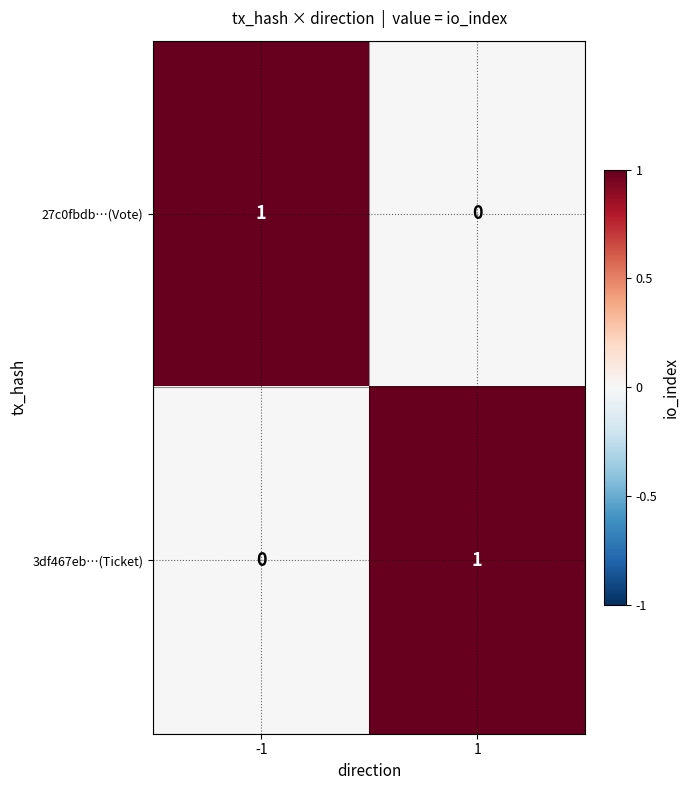

List the labels in order of 3df467eb…(Ticket) value, smallest first.

-1, 1